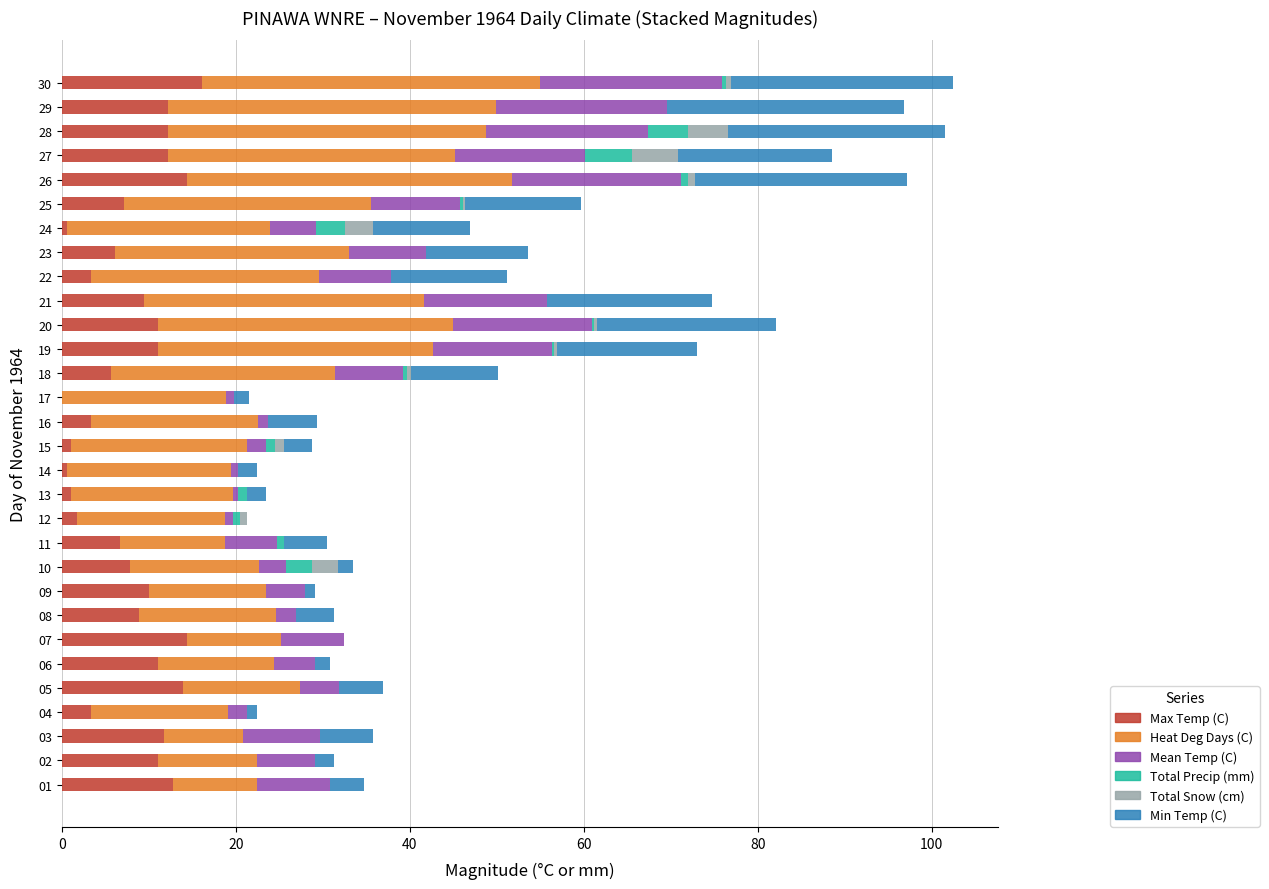

How many distinct data groups are displayed?

6